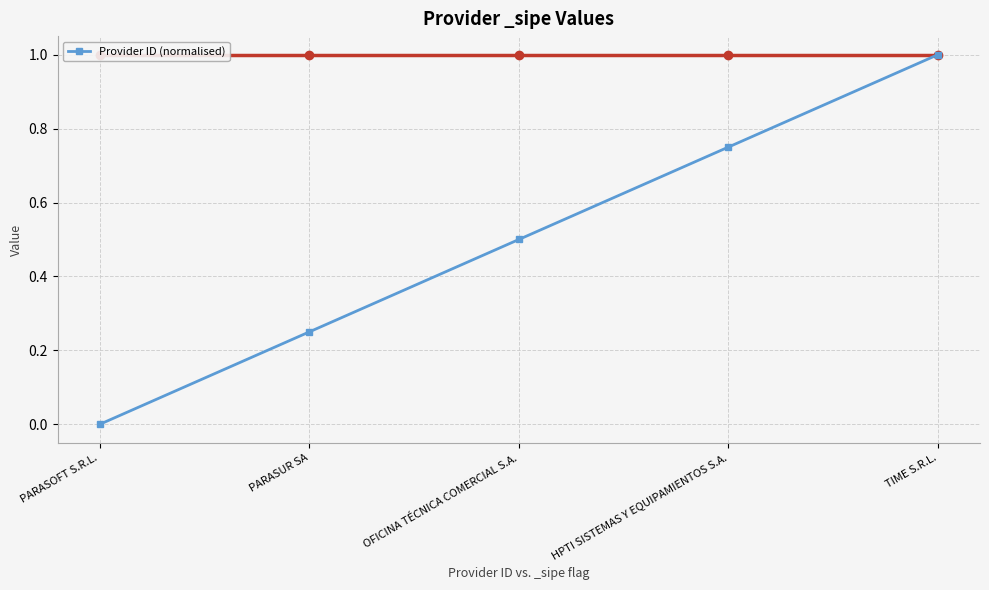

What position from the right is OFICINA TÉCNICA COMERCIAL S.A.?

3